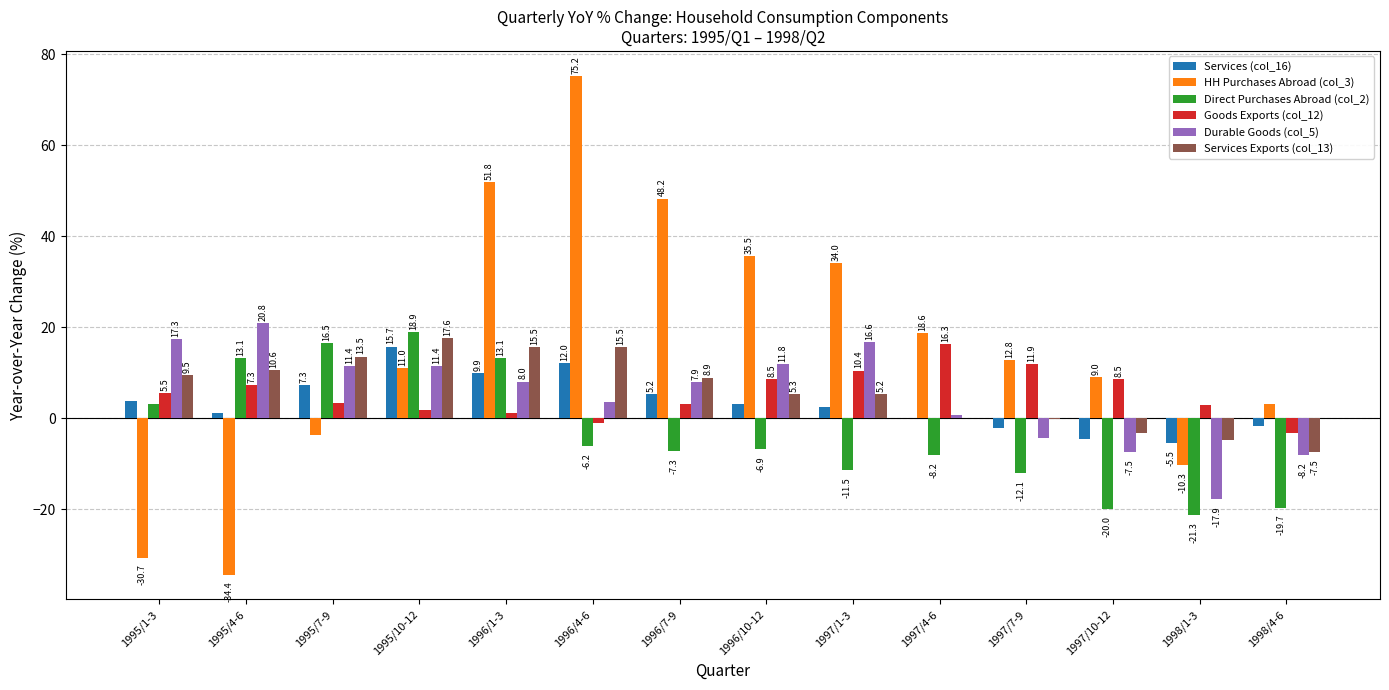

Is it true that Durable Goods (col_5) equals 13.5 at 1995/4-6?

False